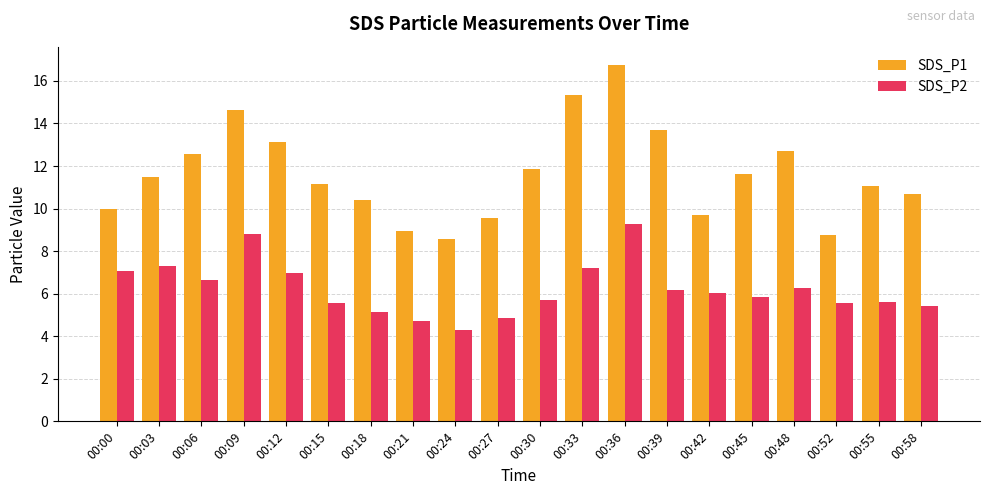

What is the difference between the maximum and second lowest values in the SDS_P1 series?

8.0